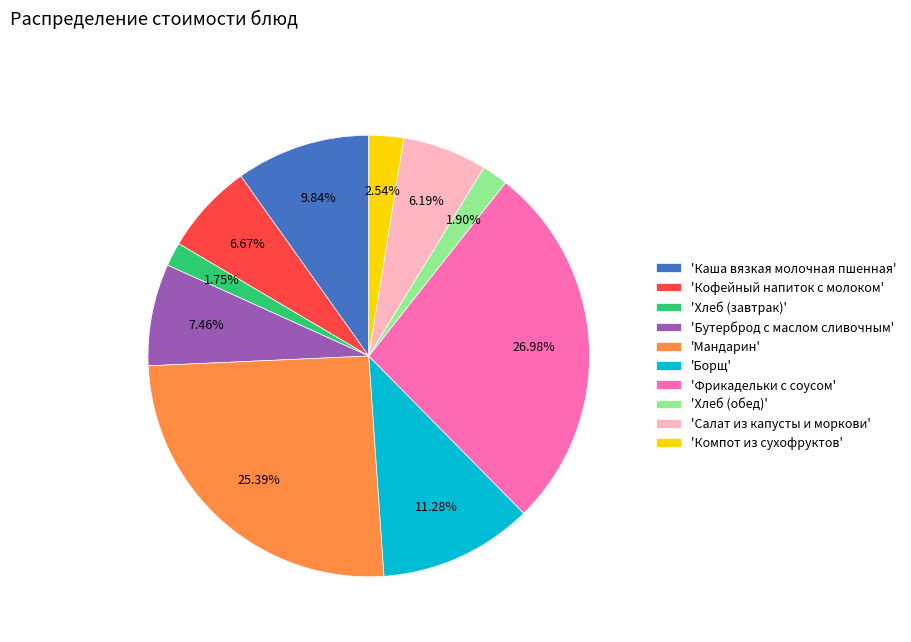

Combined, do 'Салат из капусты и моркови' and 'Бутерброд с маслом сливочным' account for over 50%?

No